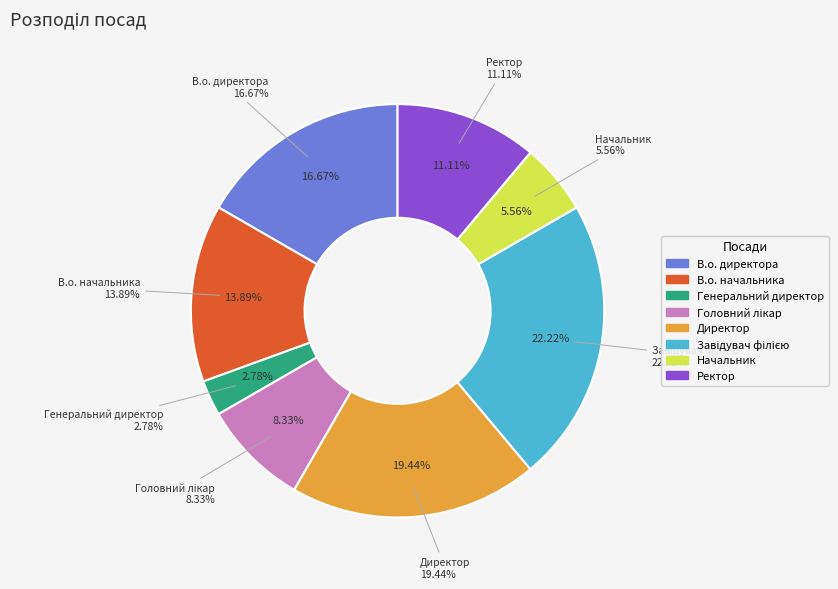

What percentage is NOT represented by Начальник?

94.4%